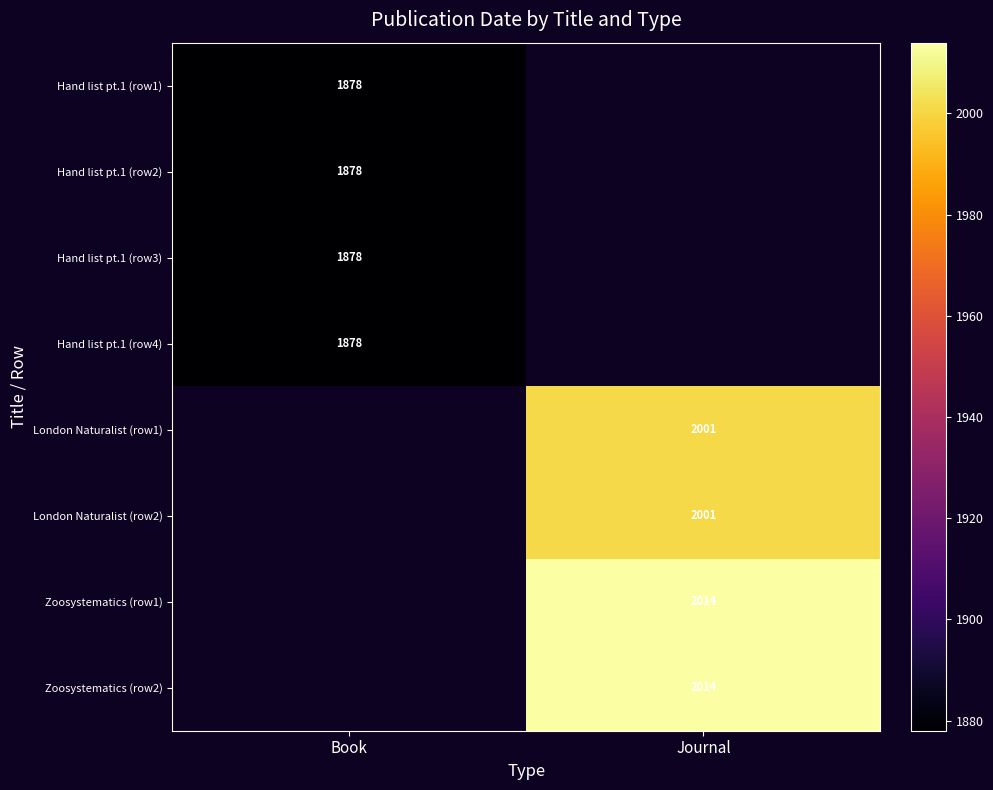

The Hand list pt.1 (row3) series shows 1187 at Book. True or false?

False